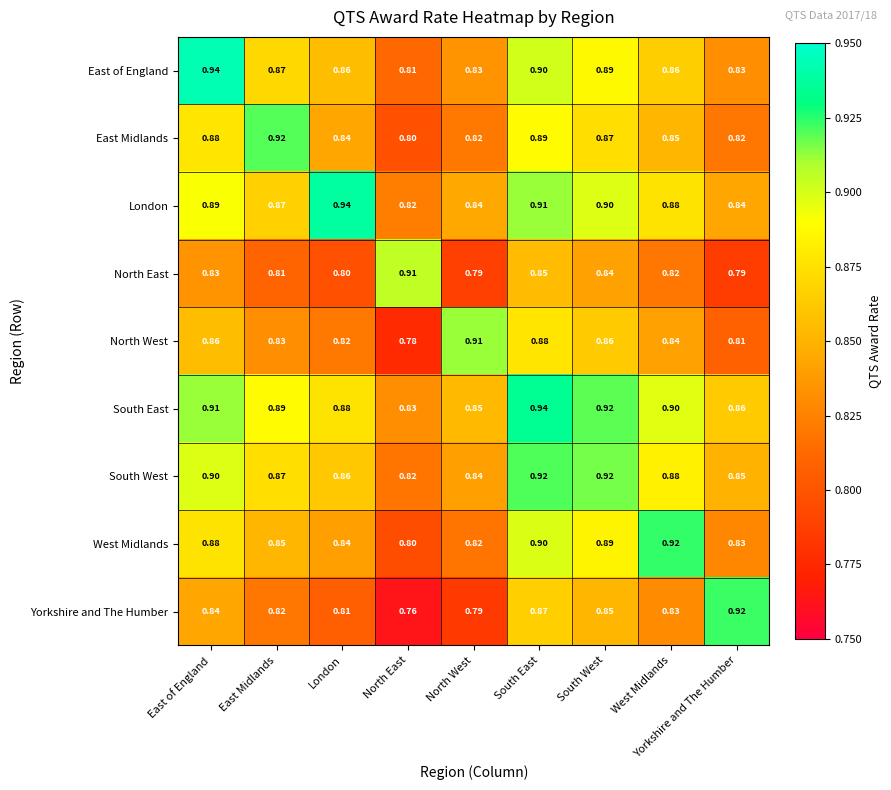

Which series changed the most between North West and Yorkshire and The Humber?

Yorkshire and The Humber